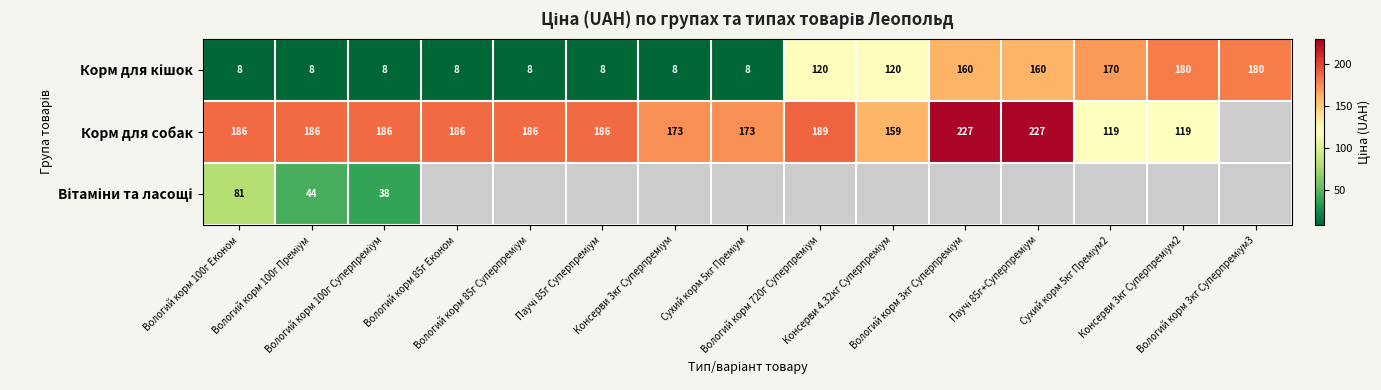

Between Сухий корм 5кг Преміум and Вологий корм 720г Суперпреміум, which series saw the biggest shift?

Корм для кішок